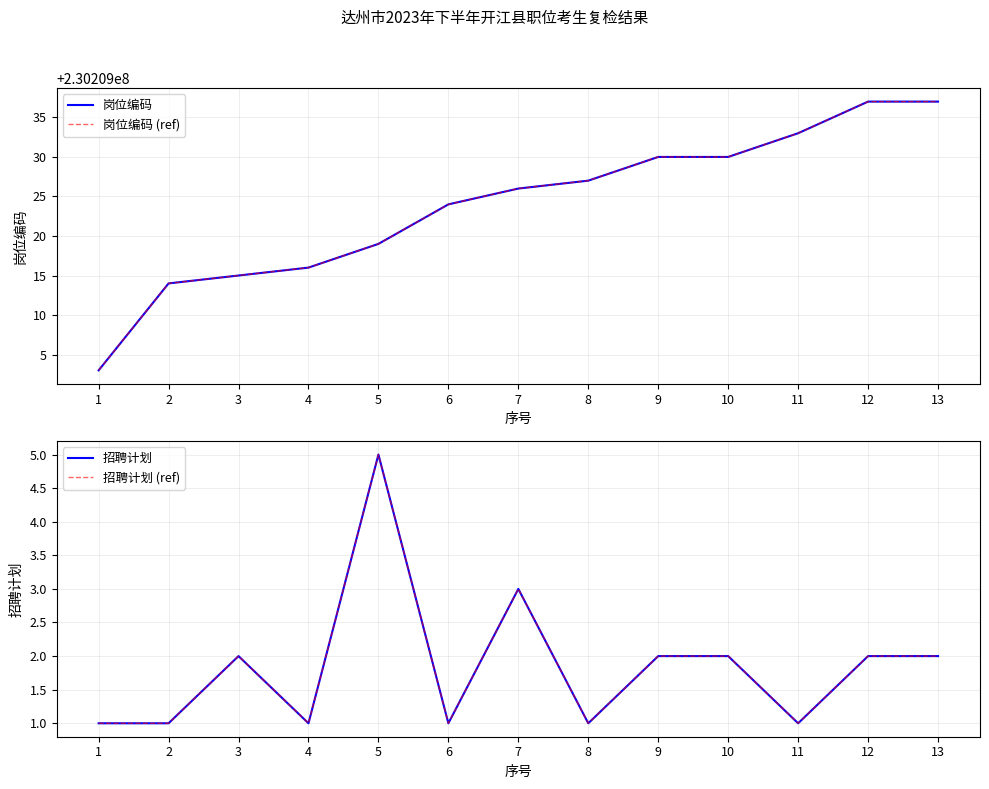

Reading left to right, what are all the values shown in this chart?

岗位编码: 230209003	230209014	230209015	230209016	230209019	230209024	230209026	230209027	230209030	230209030	230209033	230209037	230209037
岗位编码 (ref): 230209003	230209014	230209015	230209016	230209019	230209024	230209026	230209027	230209030	230209030	230209033	230209037	230209037
招聘计划: 1	1	2	1	5	1	3	1	2	2	1	2	2
招聘计划 (ref): 1	1	2	1	5	1	3	1	2	2	1	2	2